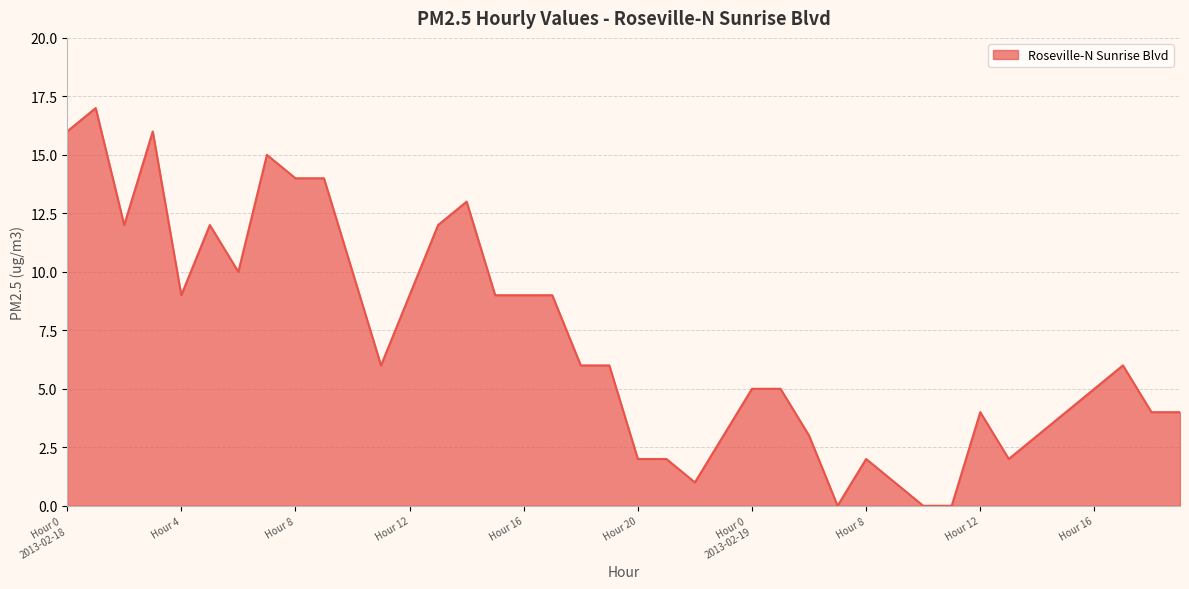

What is the maximum value shown in the chart?

17